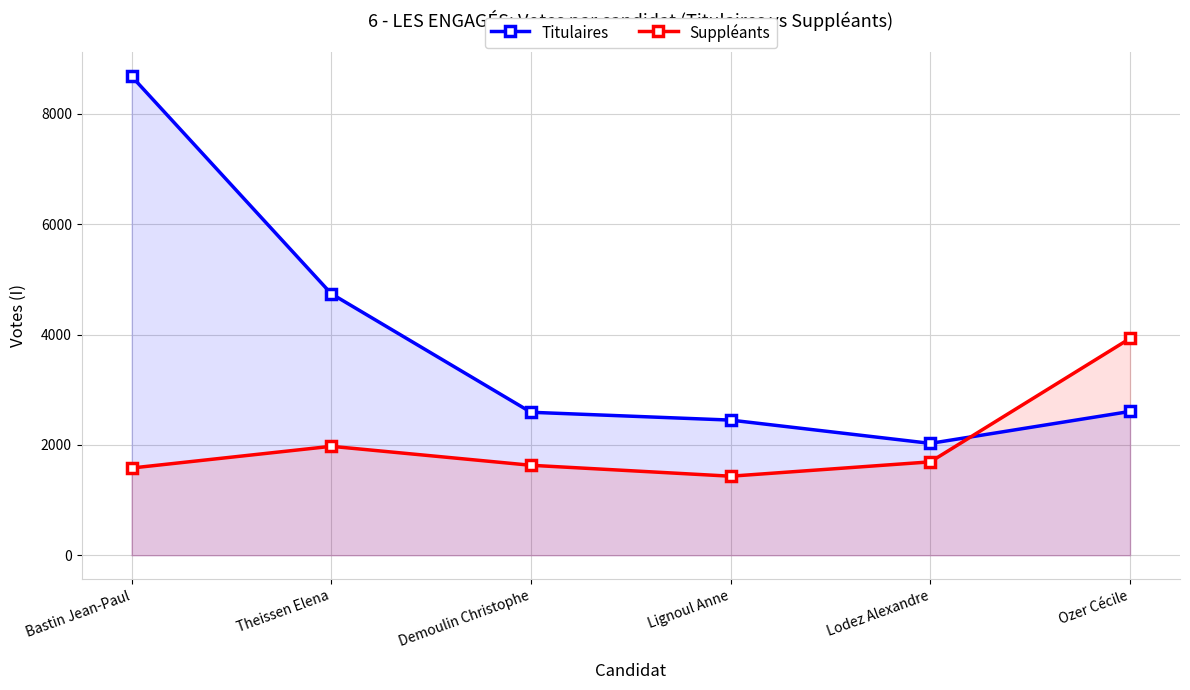

What is the difference between the highest and lowest values at Lignoul Anne?

1017